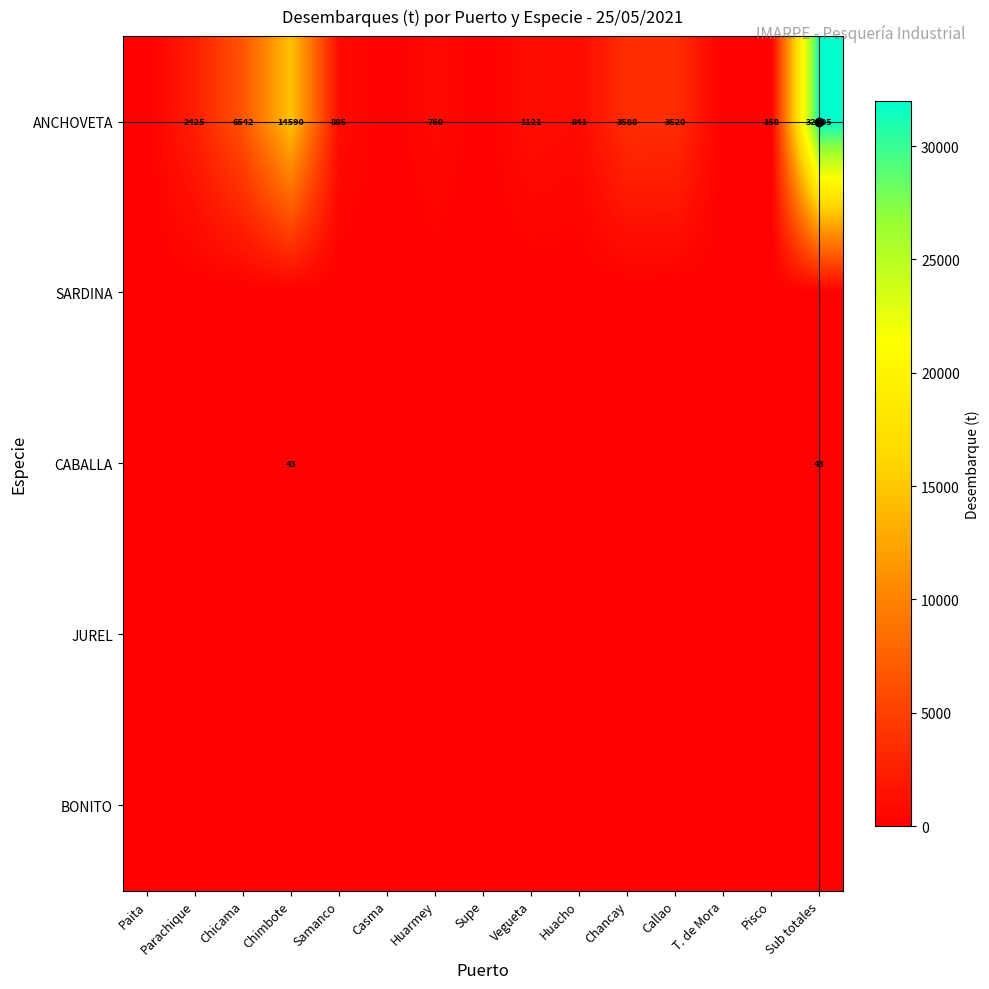

Between Chancay and Sub totales, which series saw the biggest shift?

ANCHOVETA